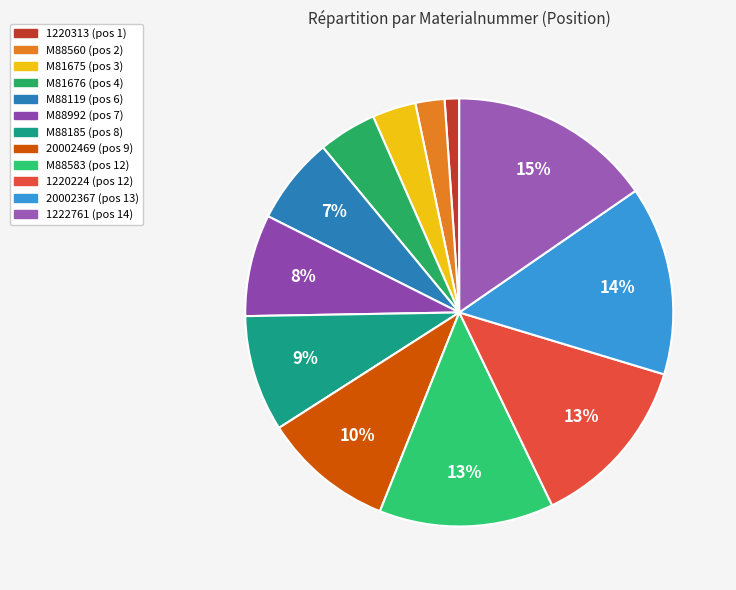

What percentage is the 1220224 slice, to the nearest percent?

13%